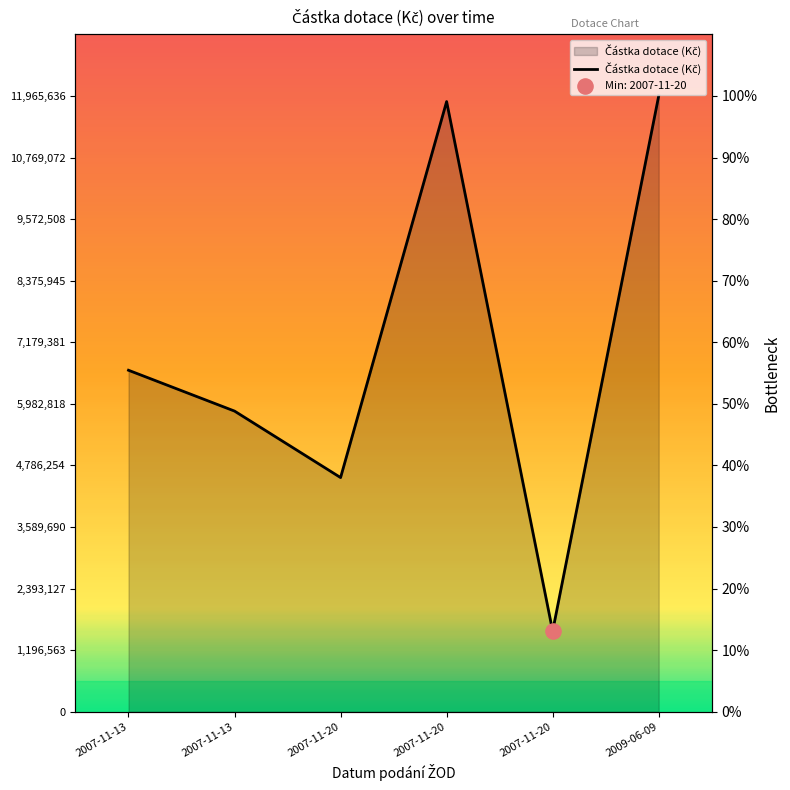

Approximately how many times larger is the value at 2007-11-13 compared to 2007-11-13?

1.1